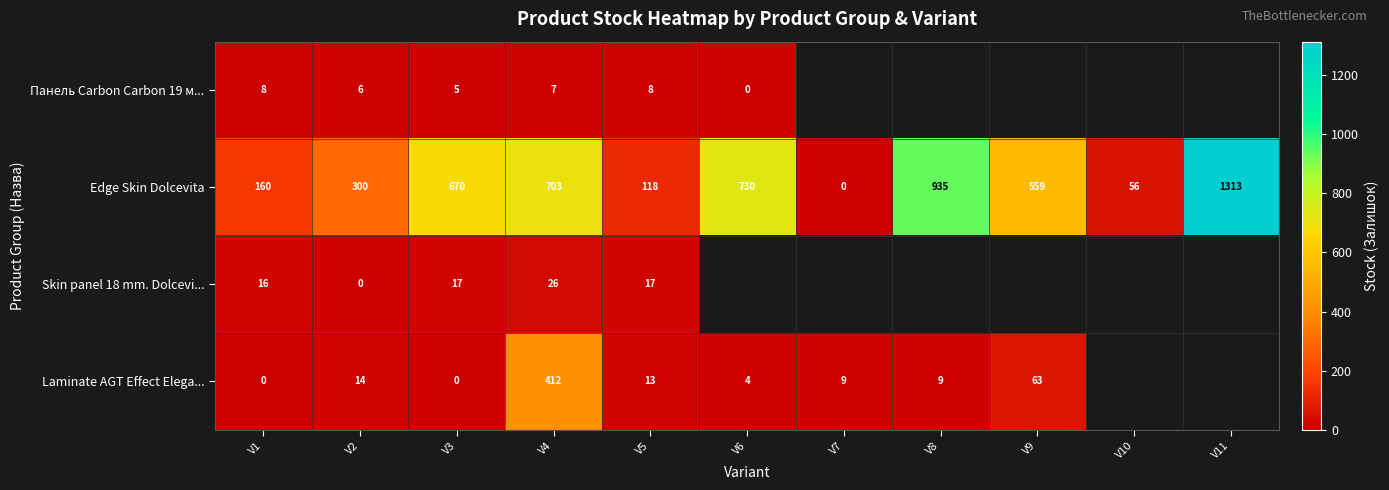

Which category has the lowest value across all series?

V6